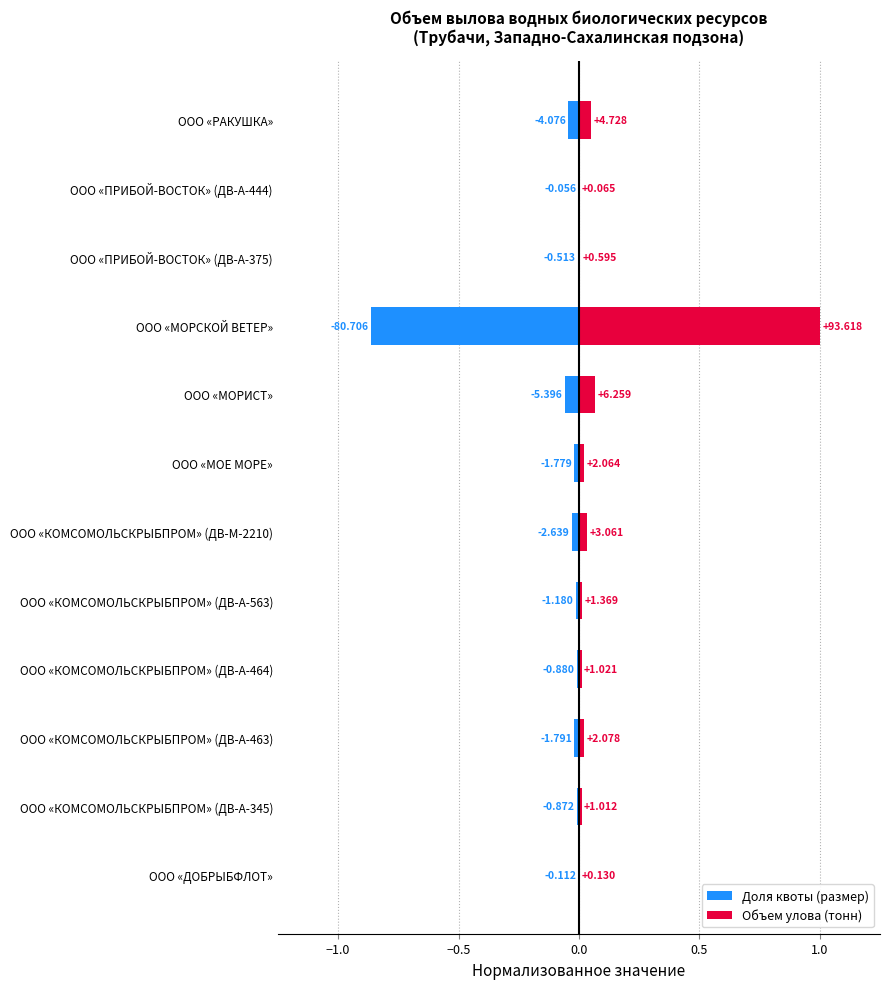

Which series changed the most between ООО «МОЕ МОРЕ» and ООО «РАКУШКА»?

Объем улова (тонн)